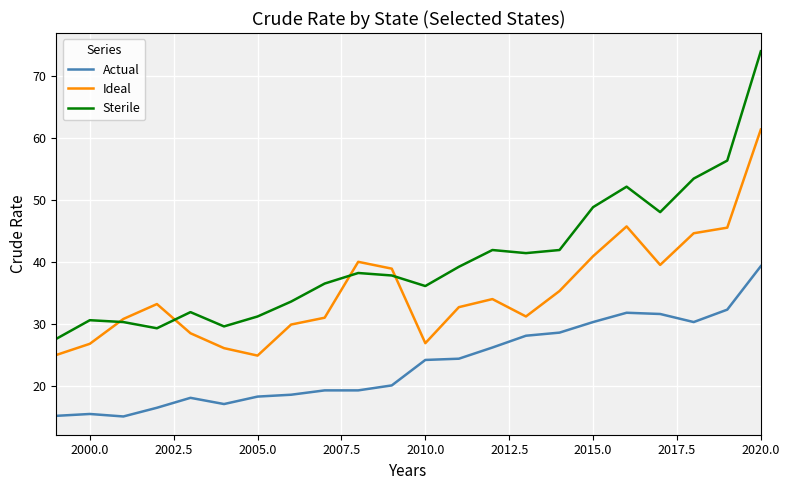

True or false: Actual and Sterile cross at least once.

False